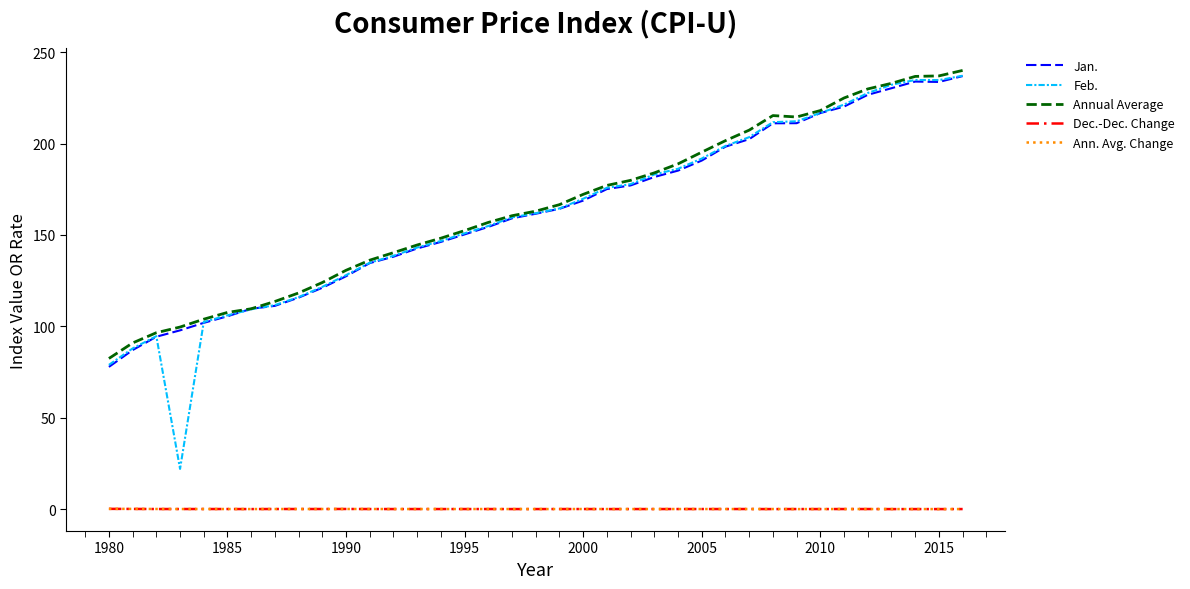

Which series has the widest spread of values?

Feb.